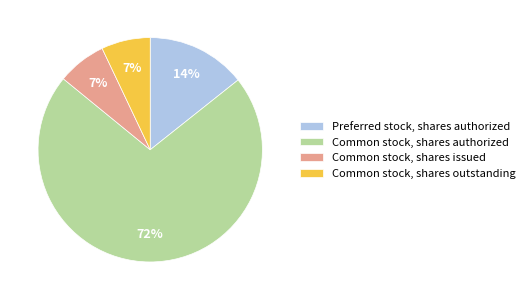

The Common stock, shares issued slice represents 21% of the pie. True or false?

False